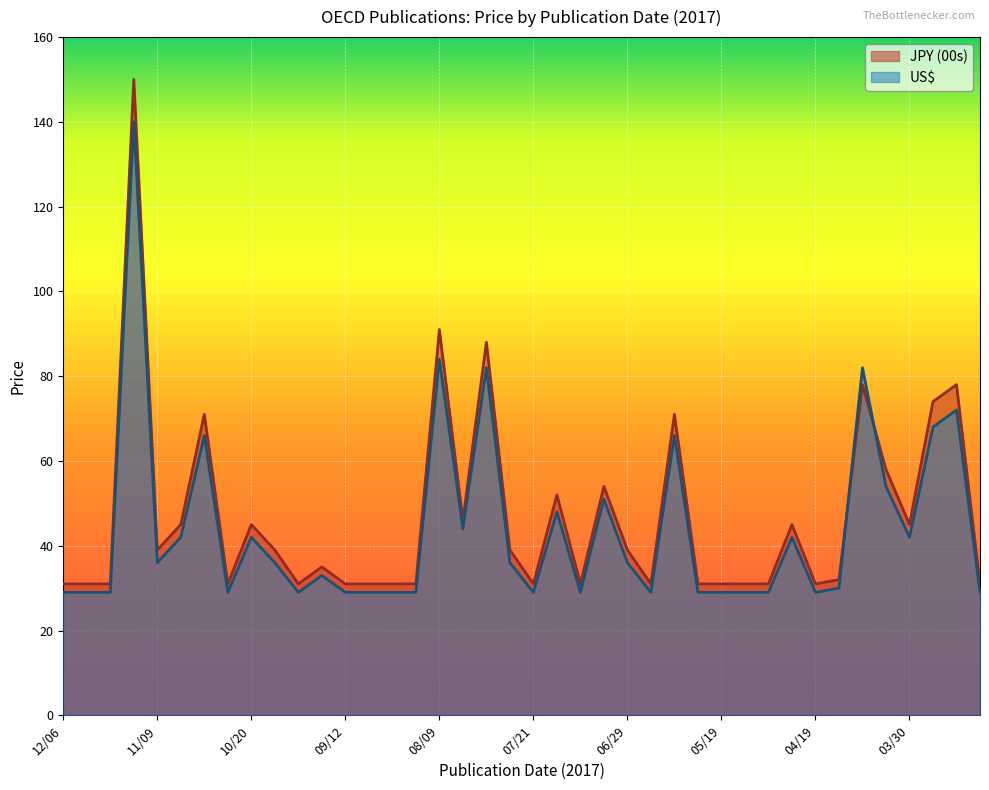

At 03/14, list the series in order from smallest to largest.

US$, JPY (00s)